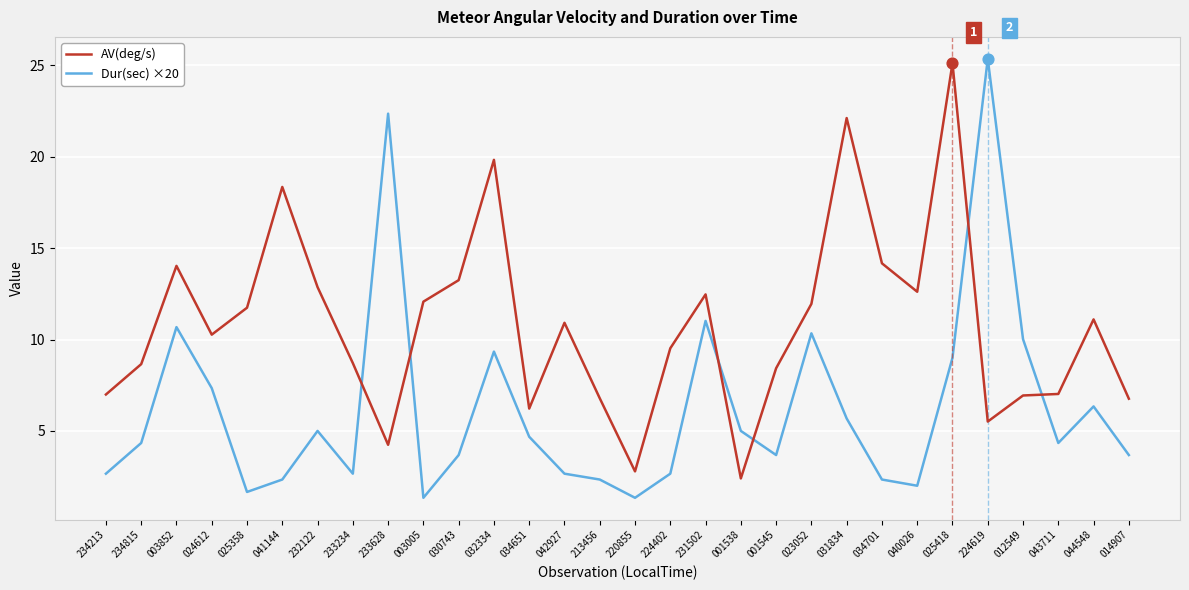

What are all the series names shown in the legend?

AV(deg/s), Dur(sec) ×20